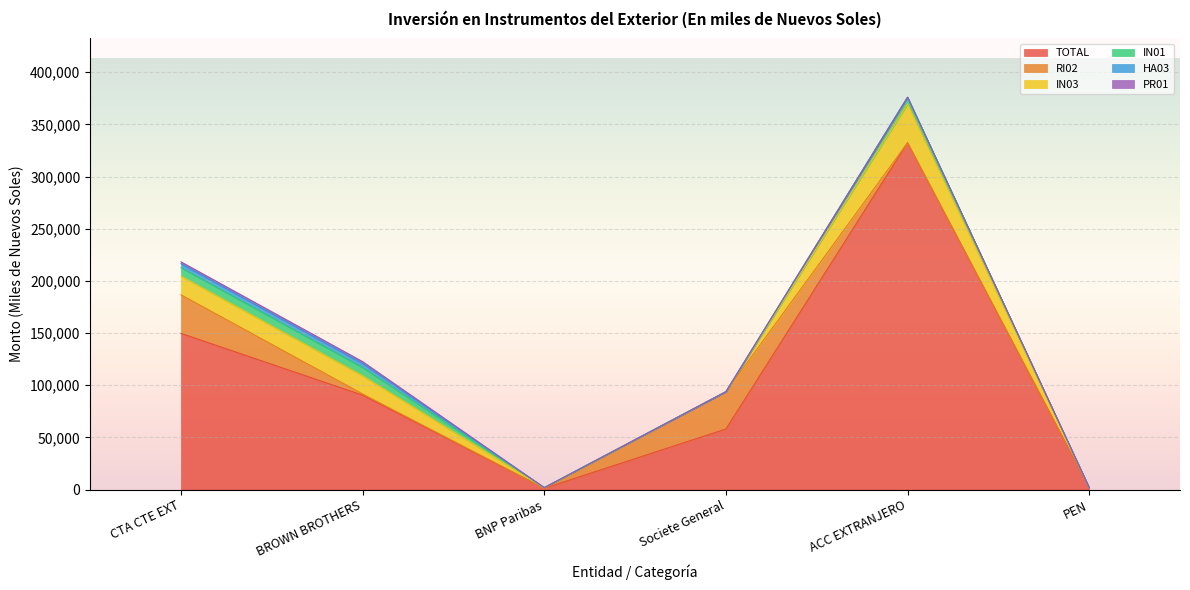

Does the chart display data point markers on the line(s)?

No